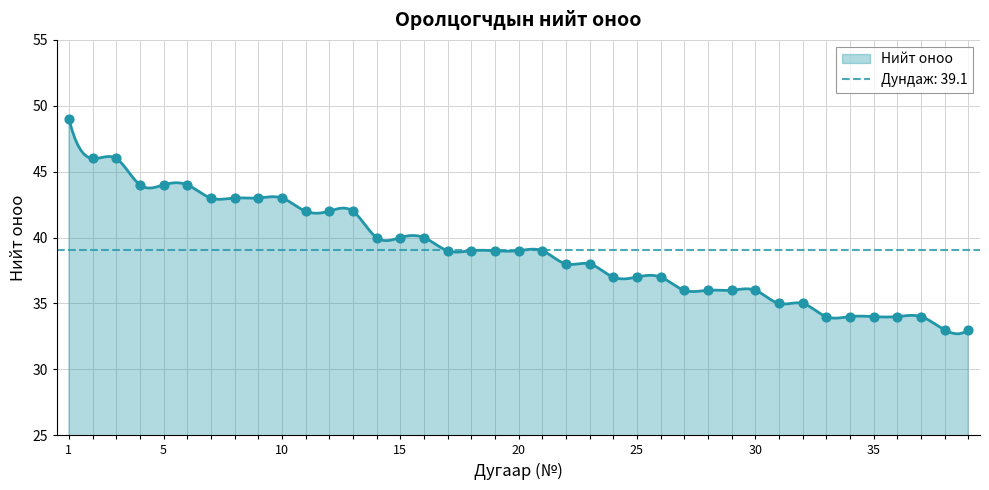

What is the ratio of the value at 1 to the value at 18?

1.3